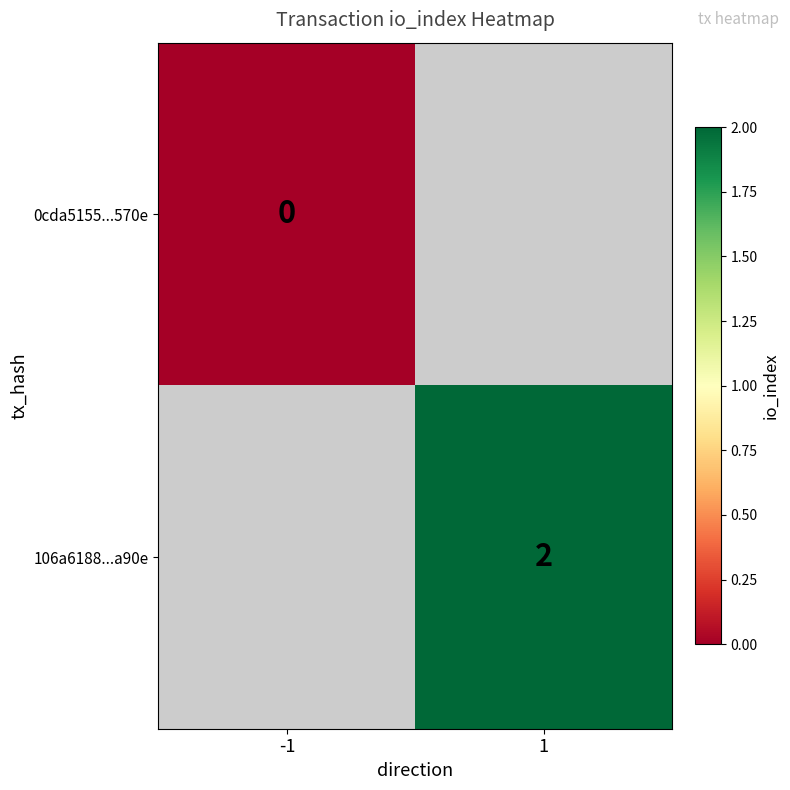

Is it true that 106a6188...a90e equals 3 at 1?

False